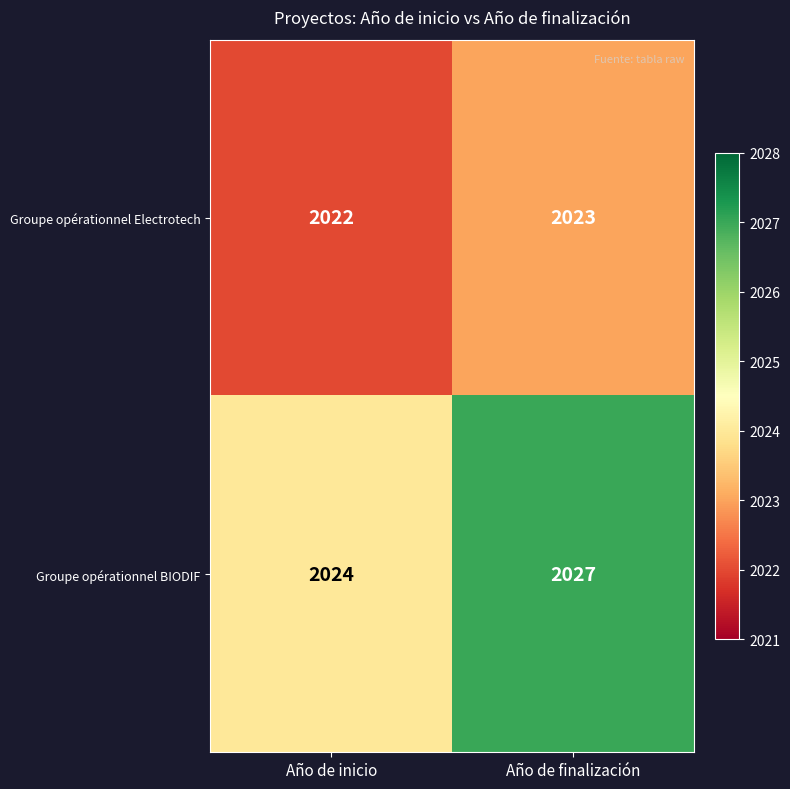

What is the sum of all Groupe opérationnel BIODIF values?

4051